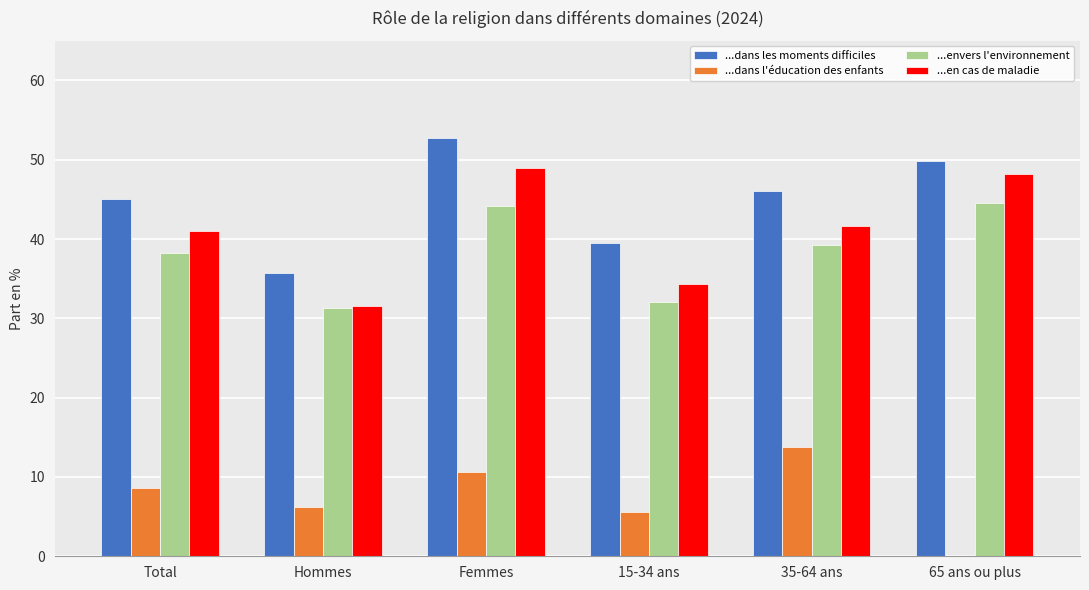

Are the bars grouped side by side (vs. stacked)?

Yes